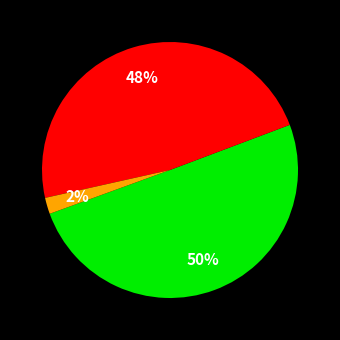

To the nearest percent, what is the average slice percentage?

33%